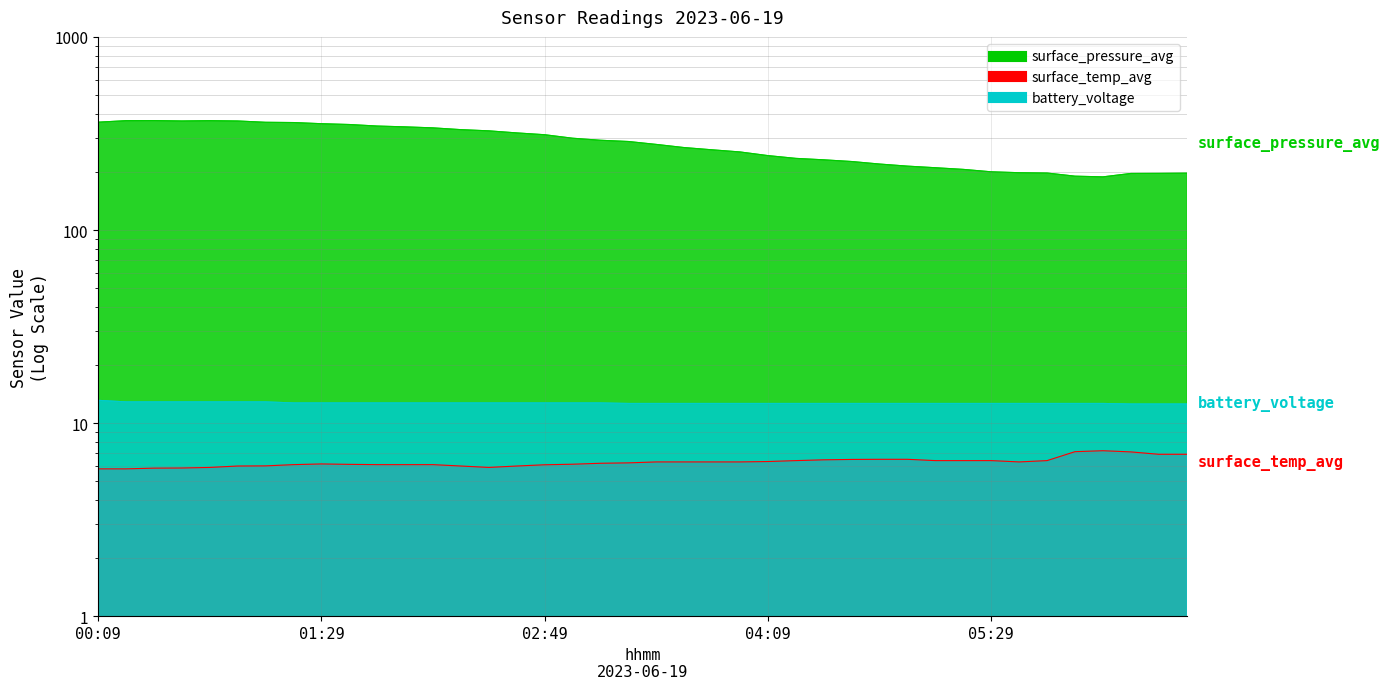

Rank the series at 03:09 from lowest to highest value.

surface_temp_avg, battery_voltage, surface_pressure_avg